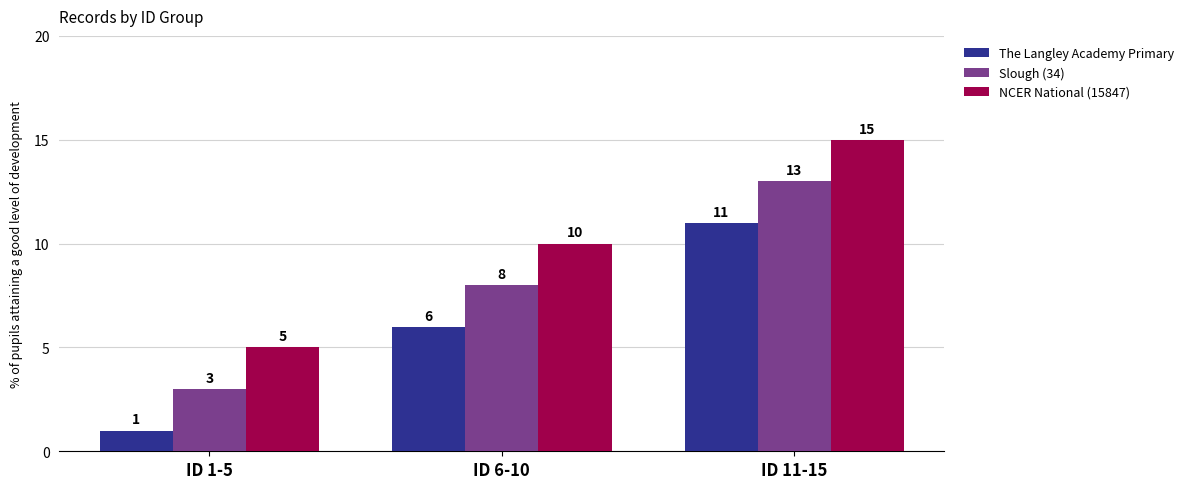

Read the Slough (34) value at ID 11-15, to the nearest 5.

15